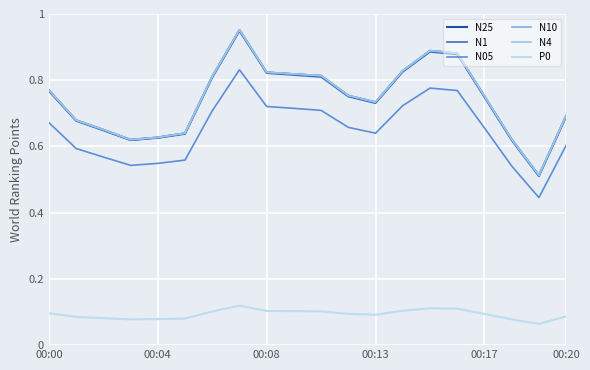

Is this an area chart (filled region under the line)?

No